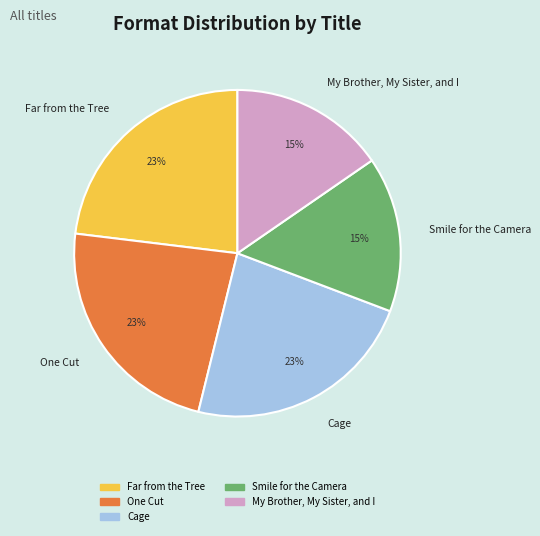

True or false: Far from the Tree accounts for 37% of the total.

False